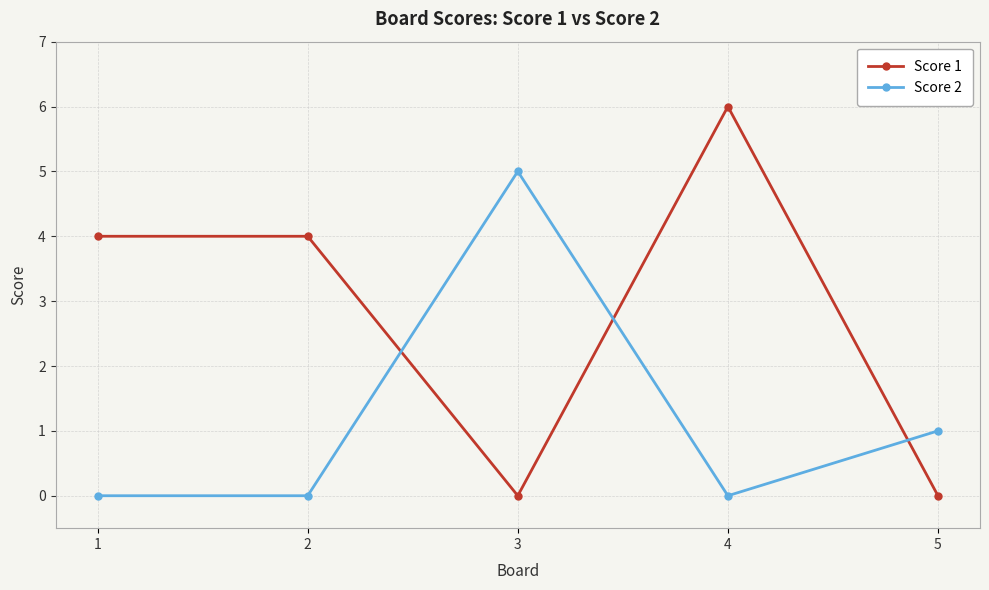

How many intersections are there between Score 2 and Score 1?

3